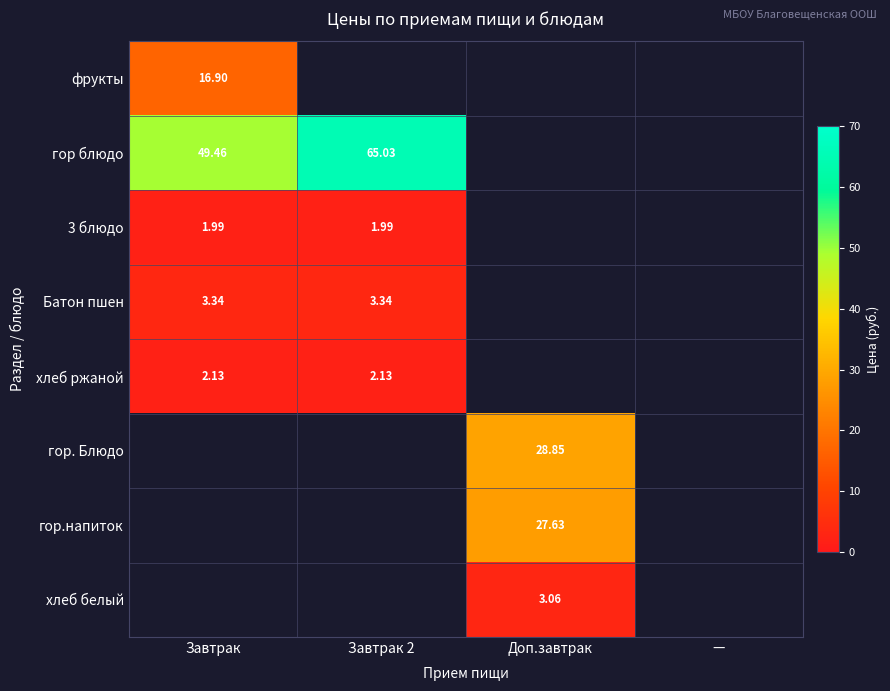

Is the value of Батон пшен at Завтрак greater than the value of хлеб белый at Доп.завтрак?

Yes